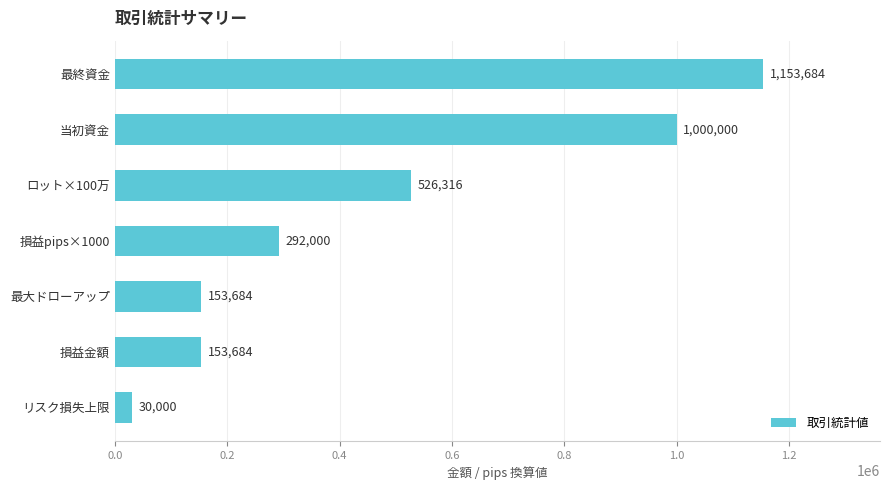

What is the change in value from 損益pips×1000 to リスク損失上限?

-262000.0